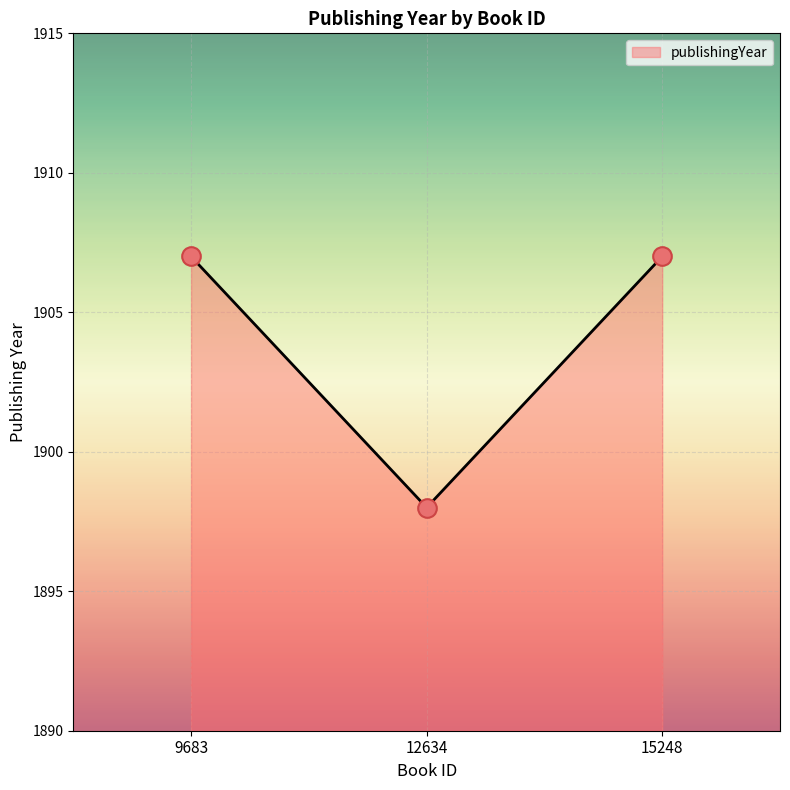

Approximately how many times larger is the value at 15248 compared to 9683?

1.0